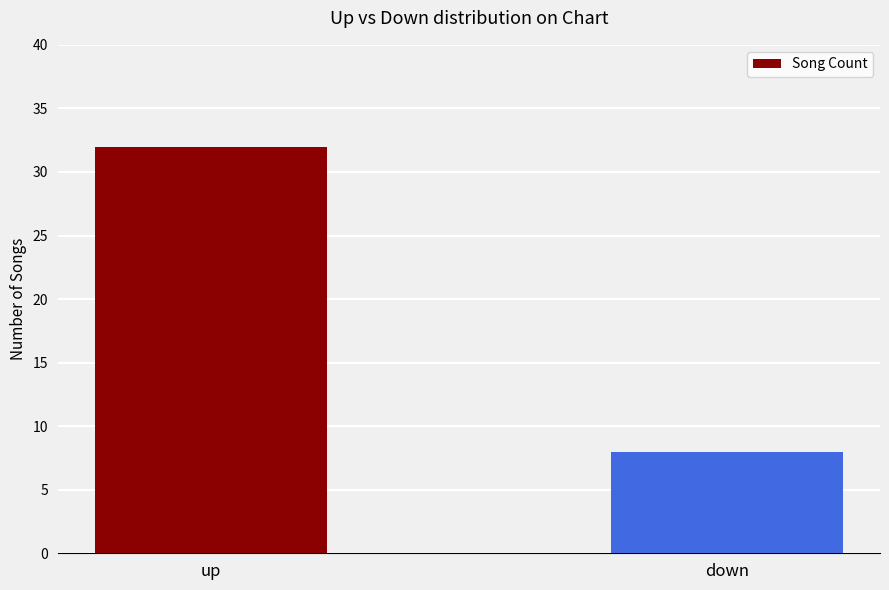

What is the sum of the values at up and down?

40